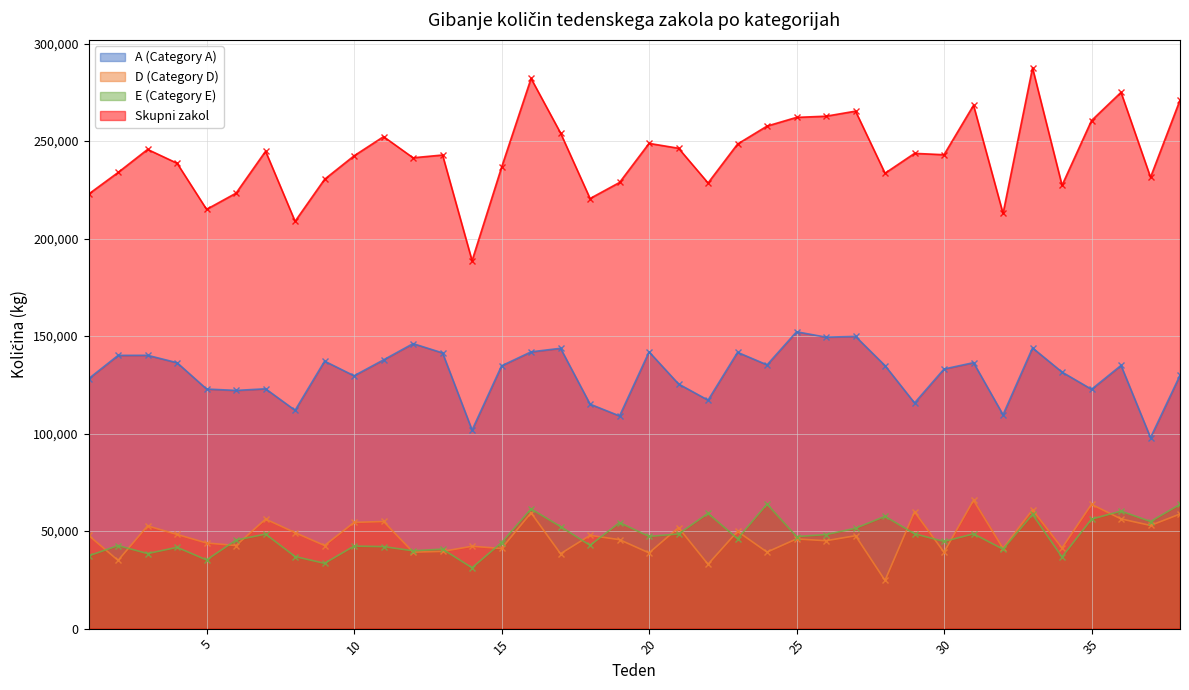

True or false: Skupni zakol and E (Category E) cross at least once.

False